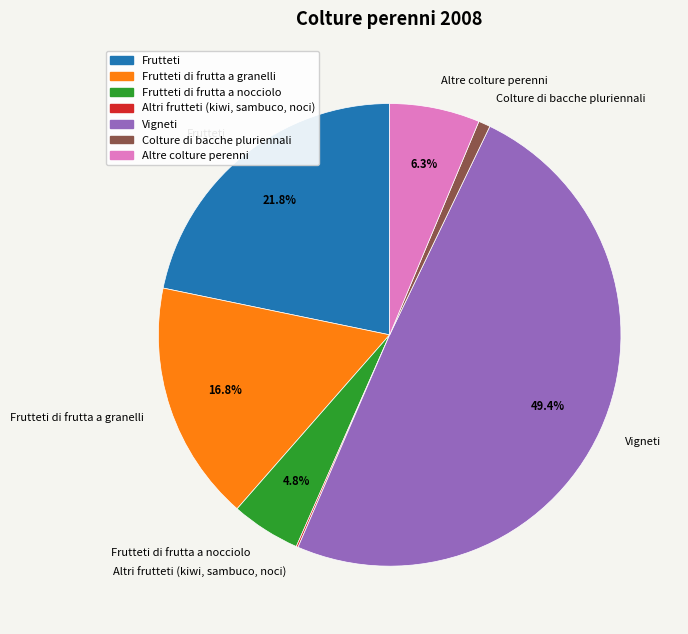

Which slice is the largest?

Vigneti